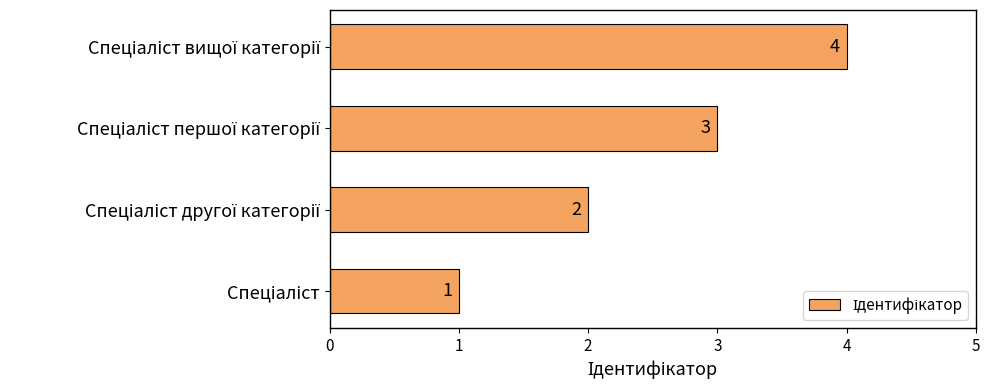

What is the sum of all values?

10